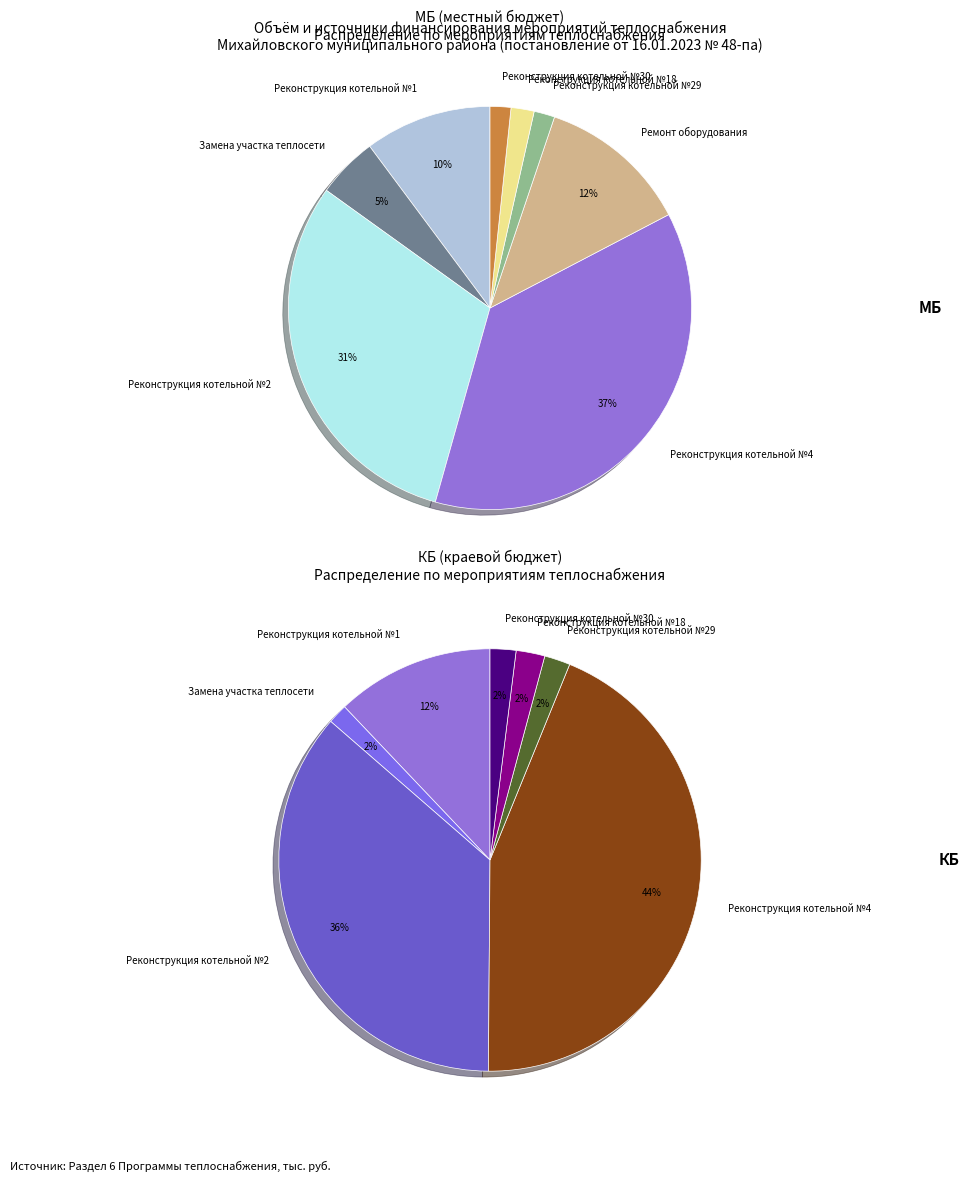

Is the sum of КБ and МБ greater than half?

Yes